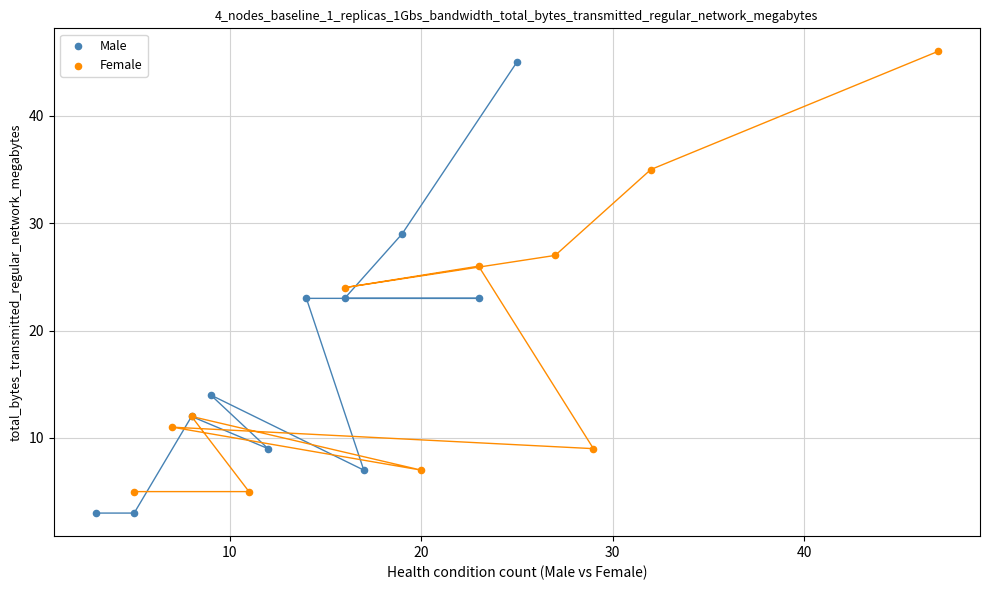

Which series has the widest spread of Y values?

Male